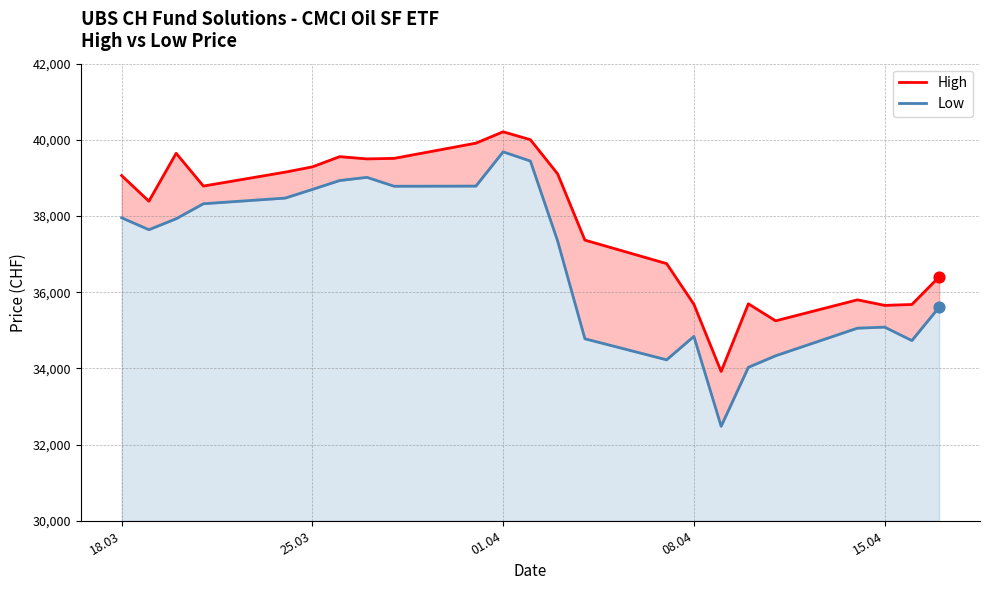

Which series has the widest spread of Y values?

Low